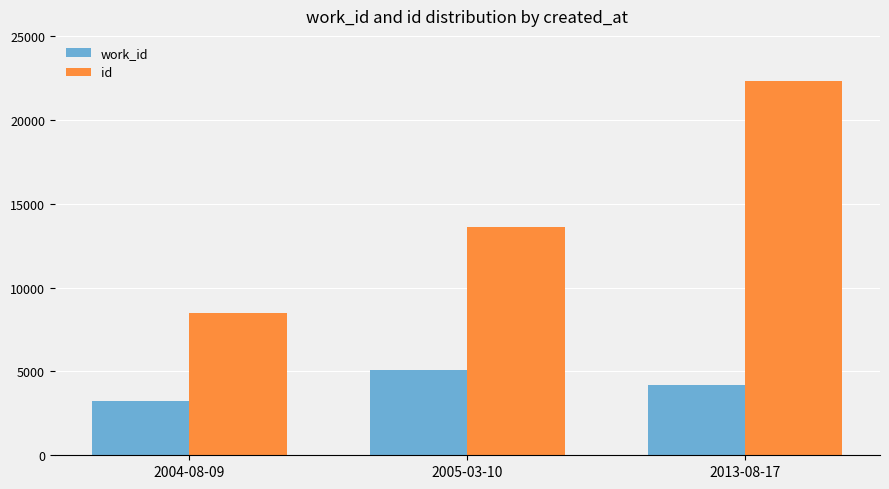

What is the label of the 3rd bar from the right?

2004-08-09